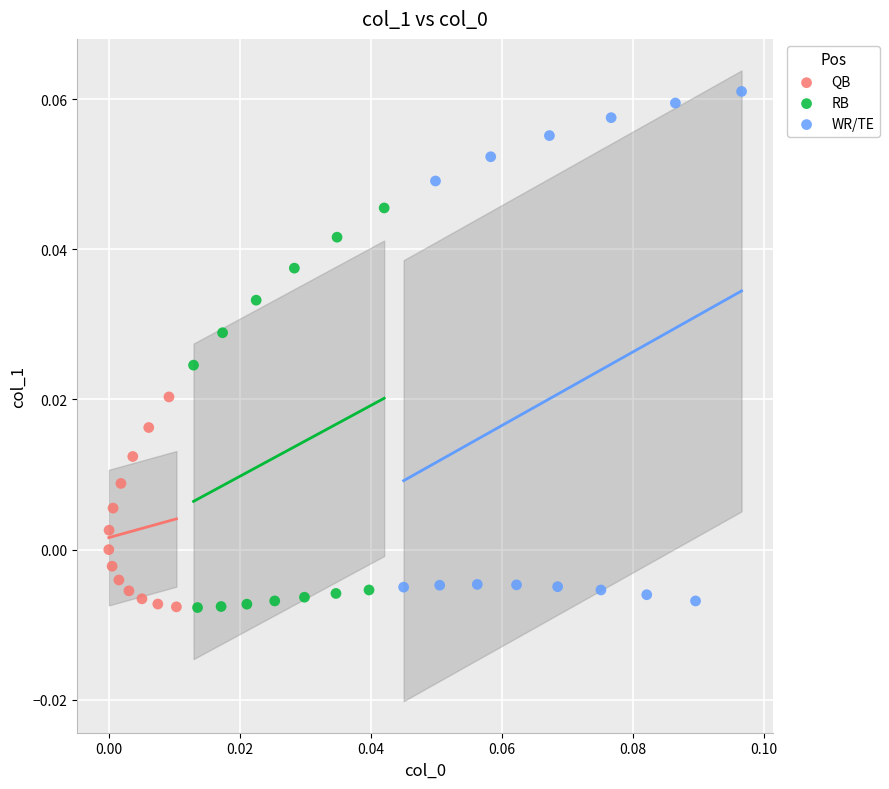

What are all the series names shown in the legend?

QB, RB, WR/TE